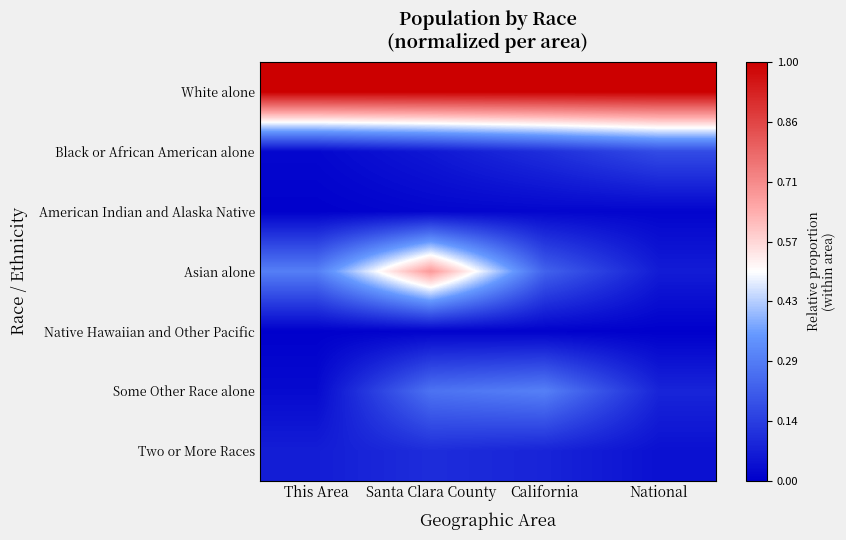

Reading left to right, extract all data points from this chart.

White alone: This Area=1.0	Santa Clara County=1.0	California=1.0	National=1.0
Black or African American alone: This Area=0.0	Santa Clara County=0.1	California=0.1	National=0.2
American Indian and Alaska Native: This Area=0.0	Santa Clara County=0.0	California=0.0	National=0.0
Asian alone: This Area=0.3	Santa Clara County=0.7	California=0.2	National=0.1
Native Hawaiian and Other Pacific: This Area=0.0	Santa Clara County=0.0	California=0.0	National=0.0
Some Other Race alone: This Area=0.0	Santa Clara County=0.3	California=0.3	National=0.1
Two or More Races: This Area=0.1	Santa Clara County=0.1	California=0.1	National=0.0